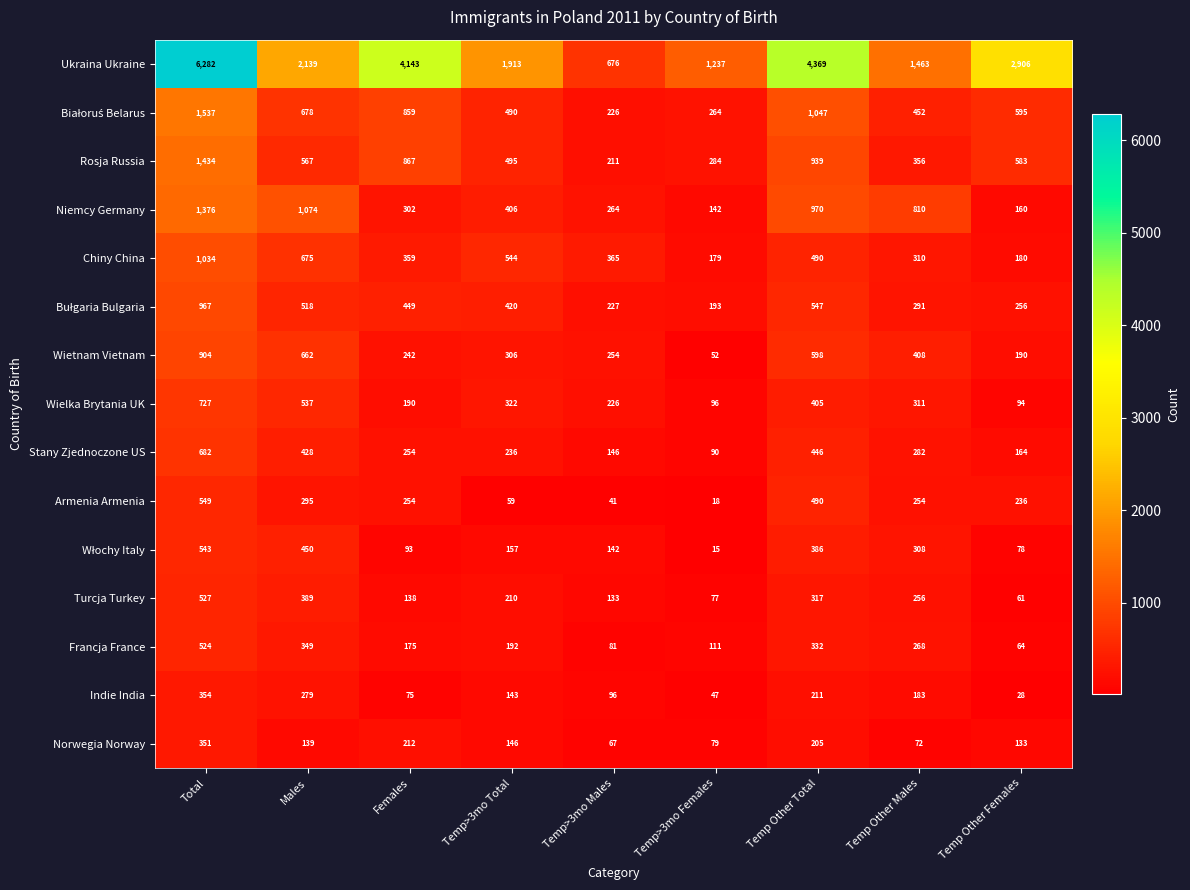

What is the approximate value of Norwegia Norway at Temp Other Males?

72